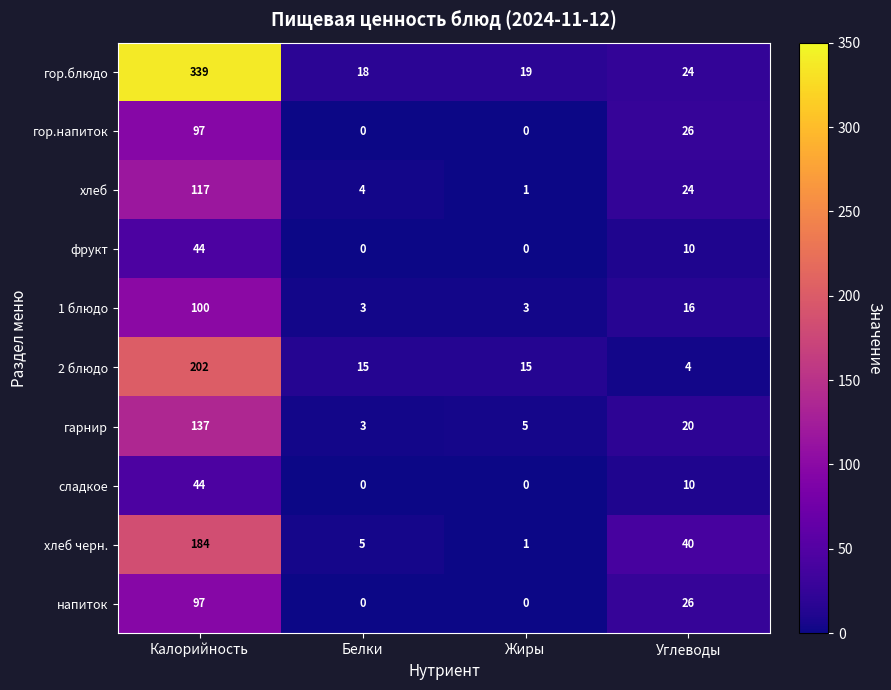

Count the number of data series in this chart.

10